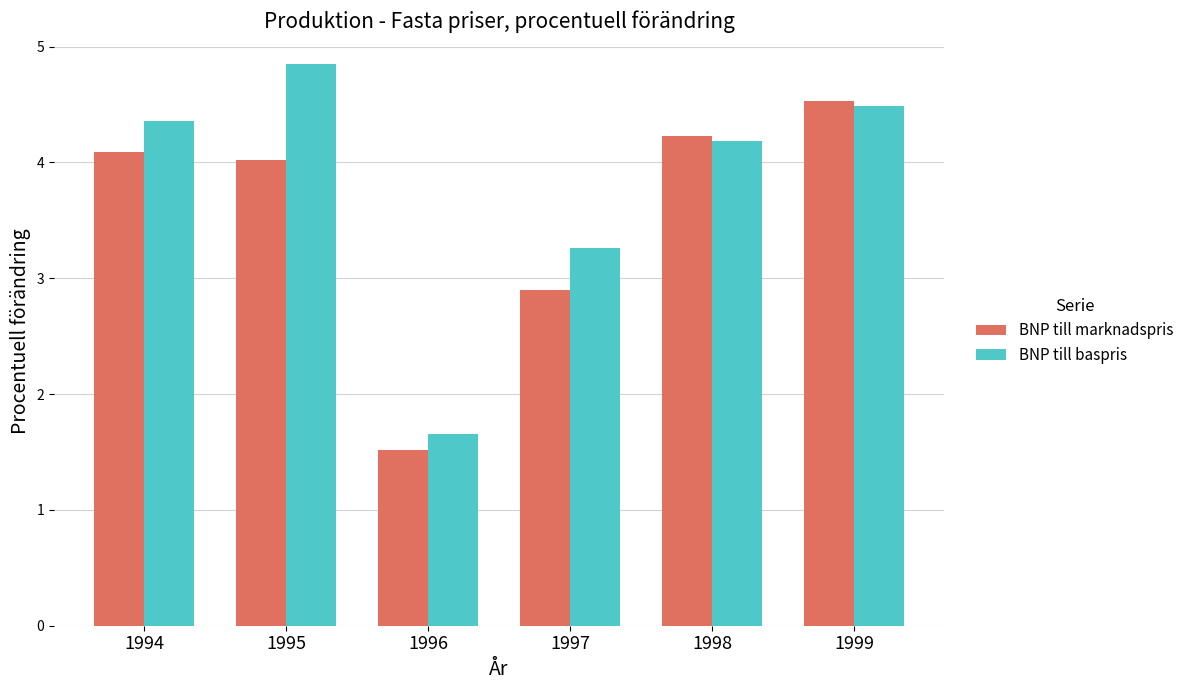

What is the maximum value shown in the chart?

4.8